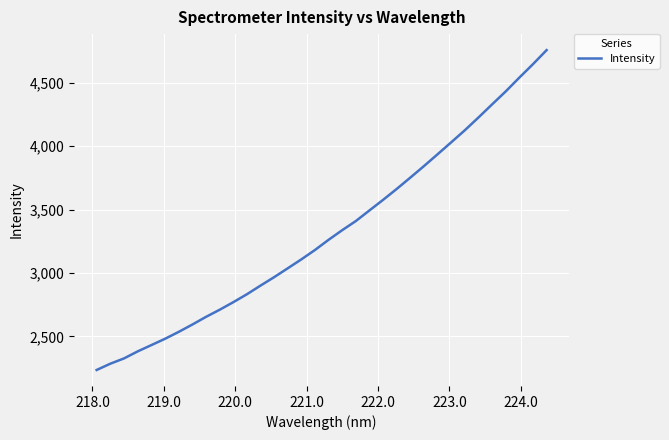

What is the smallest value displayed?

2235.7